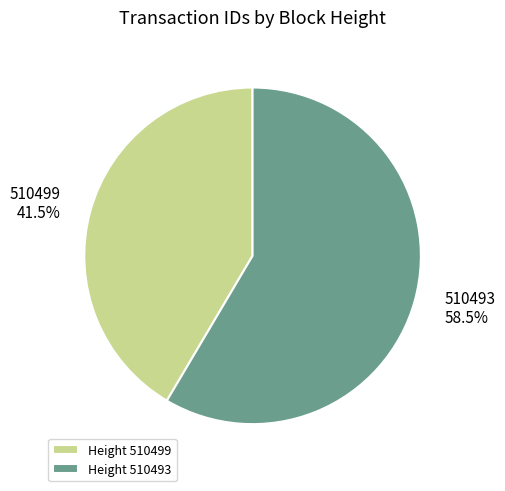

Which category has the smallest portion of the pie?

510499